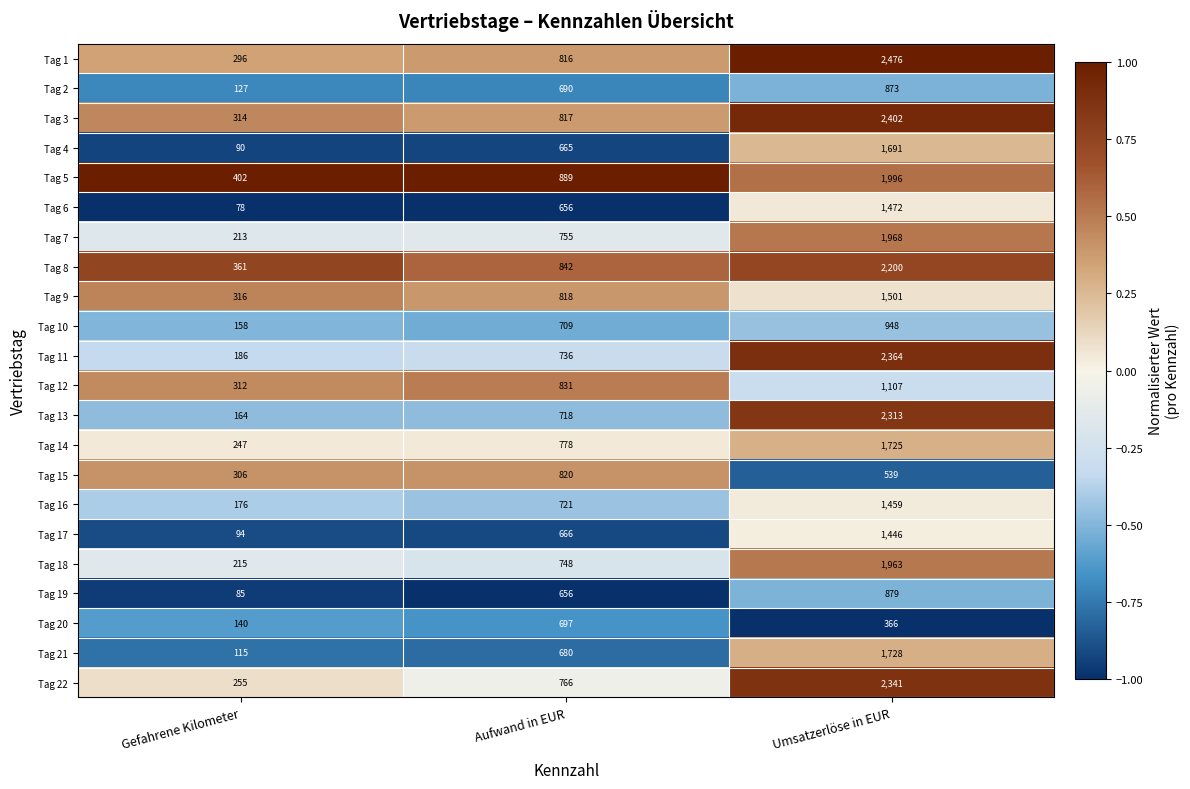

How many categories are shown in the chart?

3